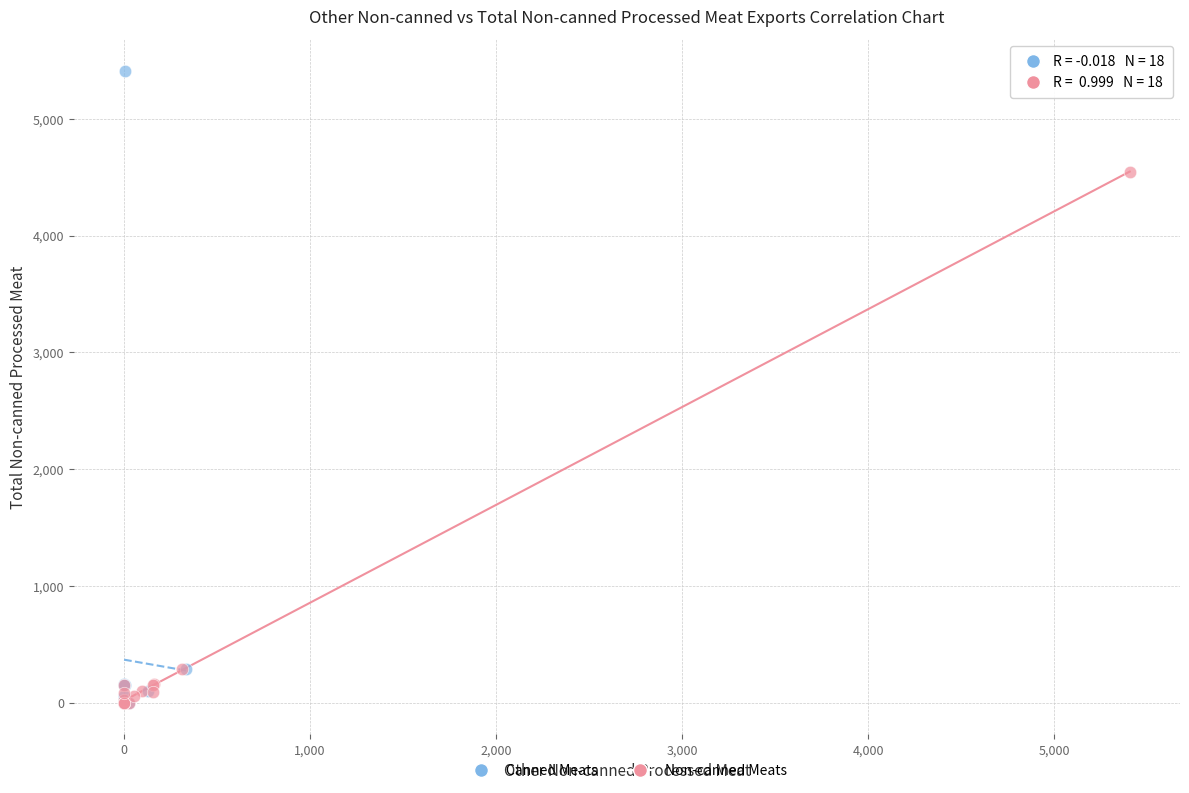

Which series has the largest Y range (max minus min)?

Canned Meats